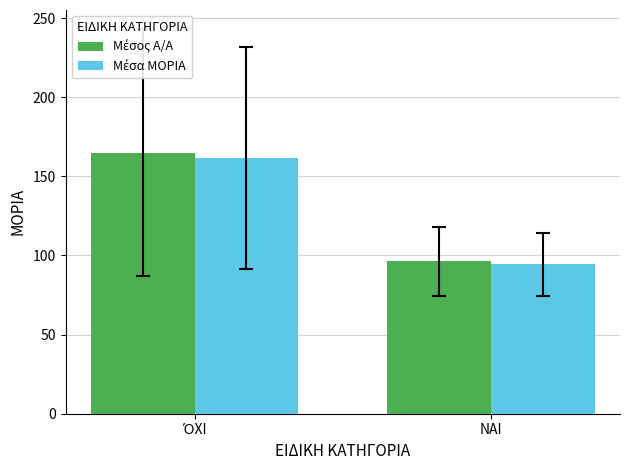

What is the maximum value shown in the chart?

164.9